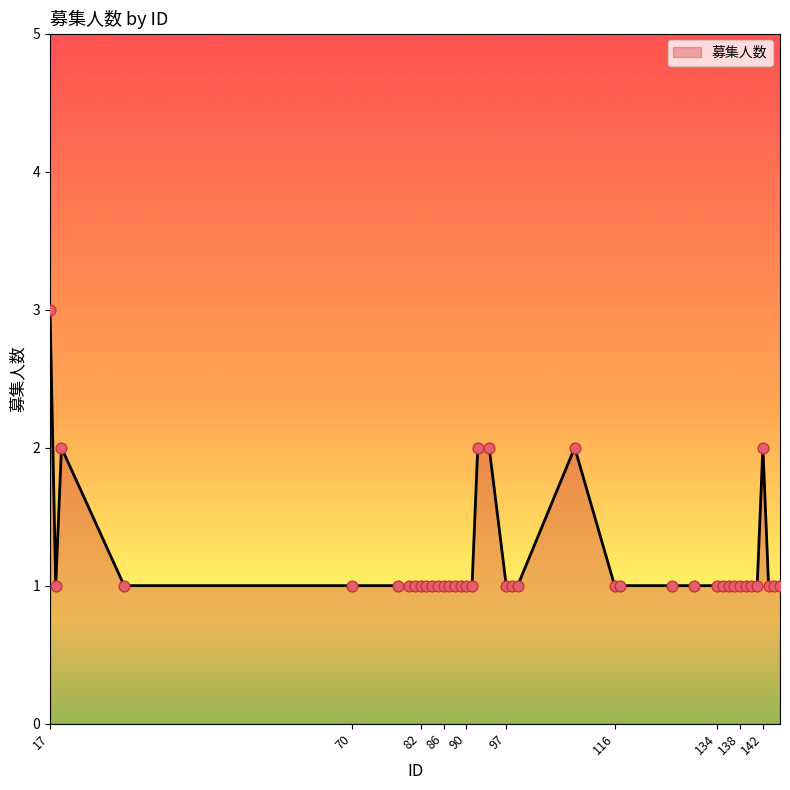

What is the greatest value displayed?

3